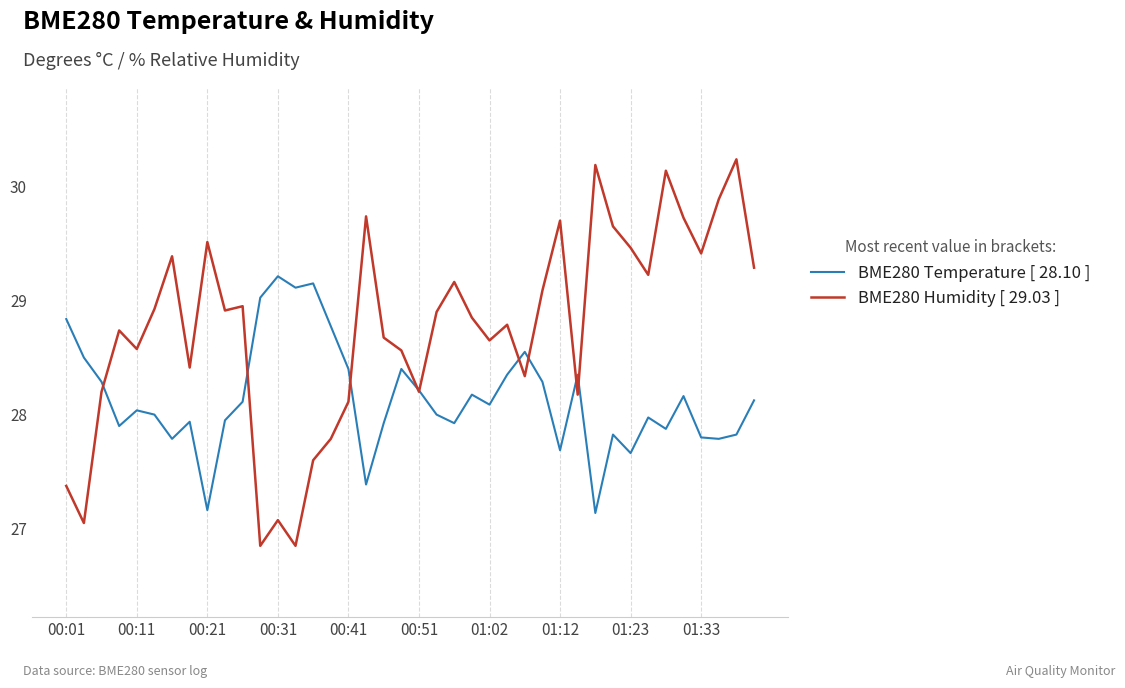

List the series in order of their overall mean, lowest first.

BME280 Temperature [ 28.10 ], BME280 Humidity [ 29.03 ]